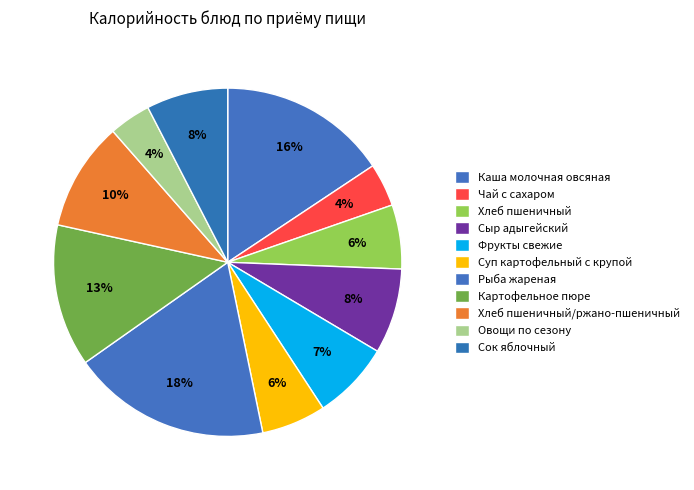

How many segments does this pie chart have?

11